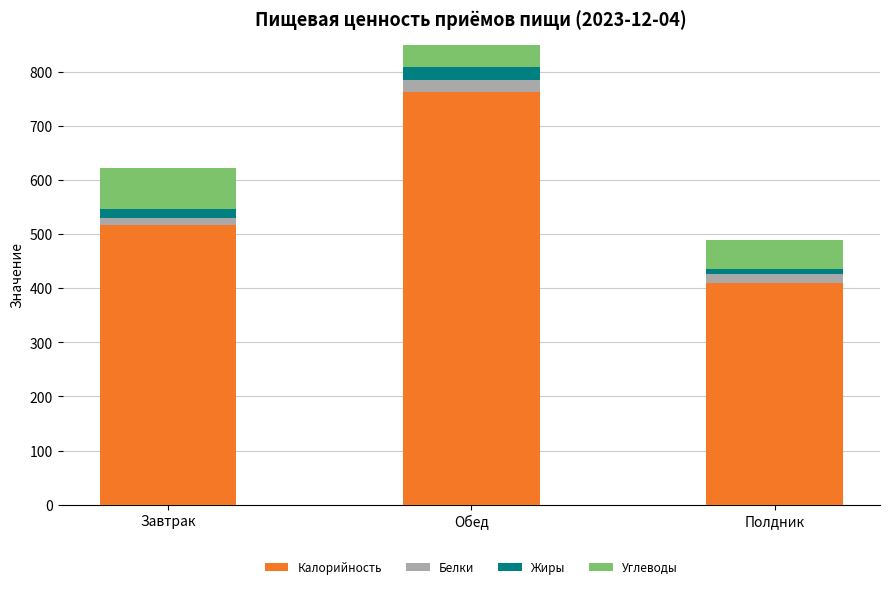

Rank the series at Полдник from highest to lowest value.

Калорийность, Углеводы, Белки, Жиры